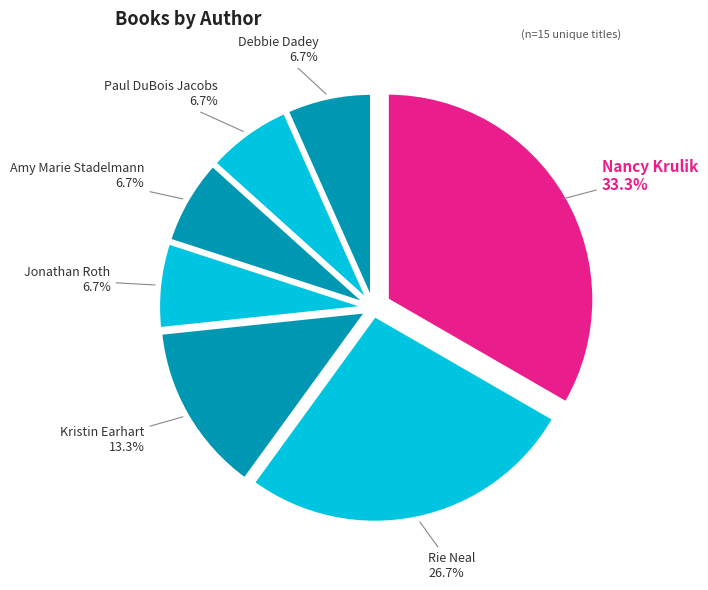

How many segments does this pie chart have?

7